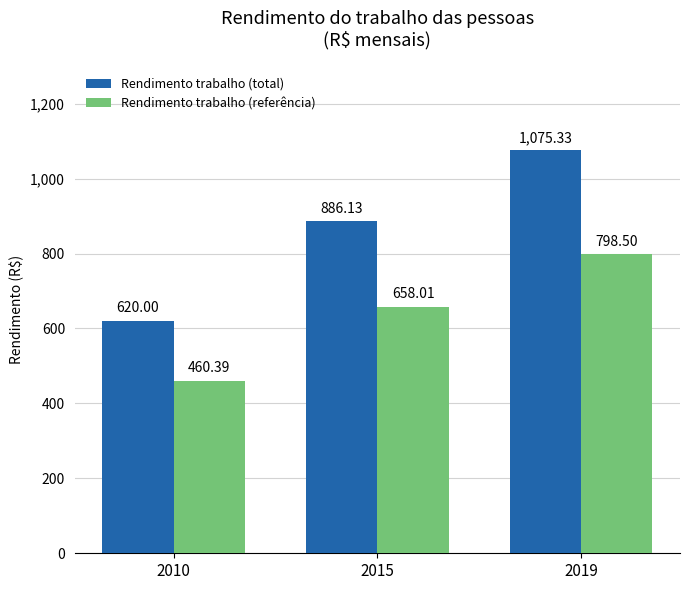

Reading left to right, extract all data points from this chart.

Rendimento trabalho (total): 620.0	886.1	1075.3
Rendimento trabalho (referência): 460.4	658.0	798.5